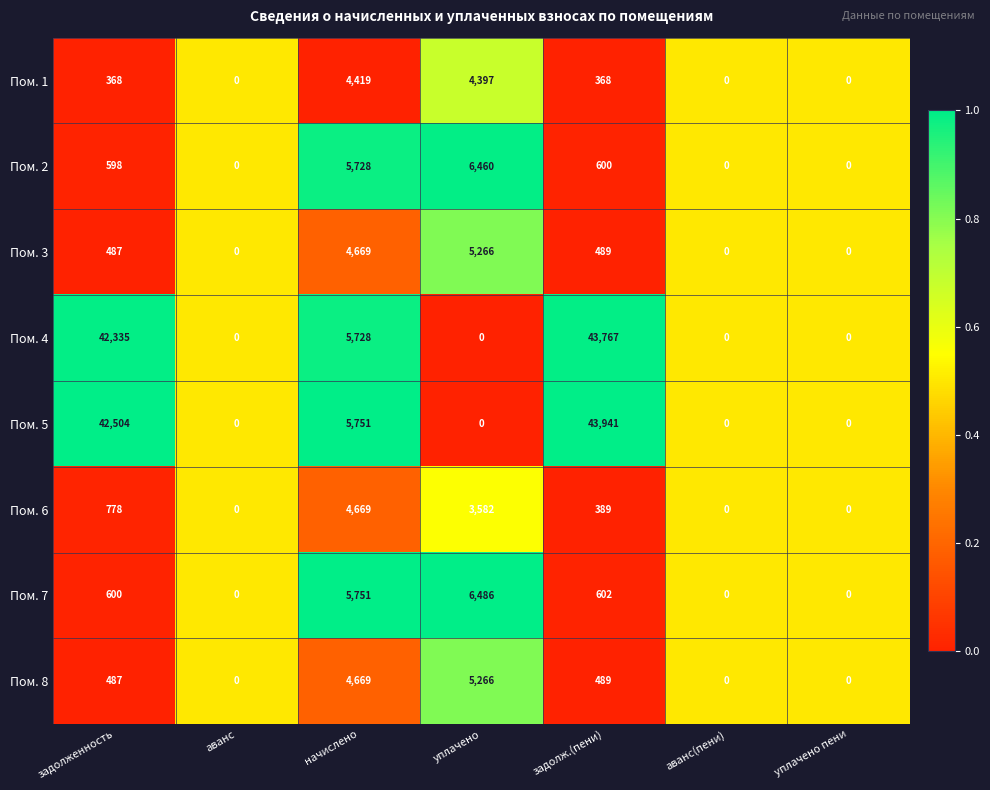

Which category has the highest value in the Пом. 5 series?

задолж.(пени)